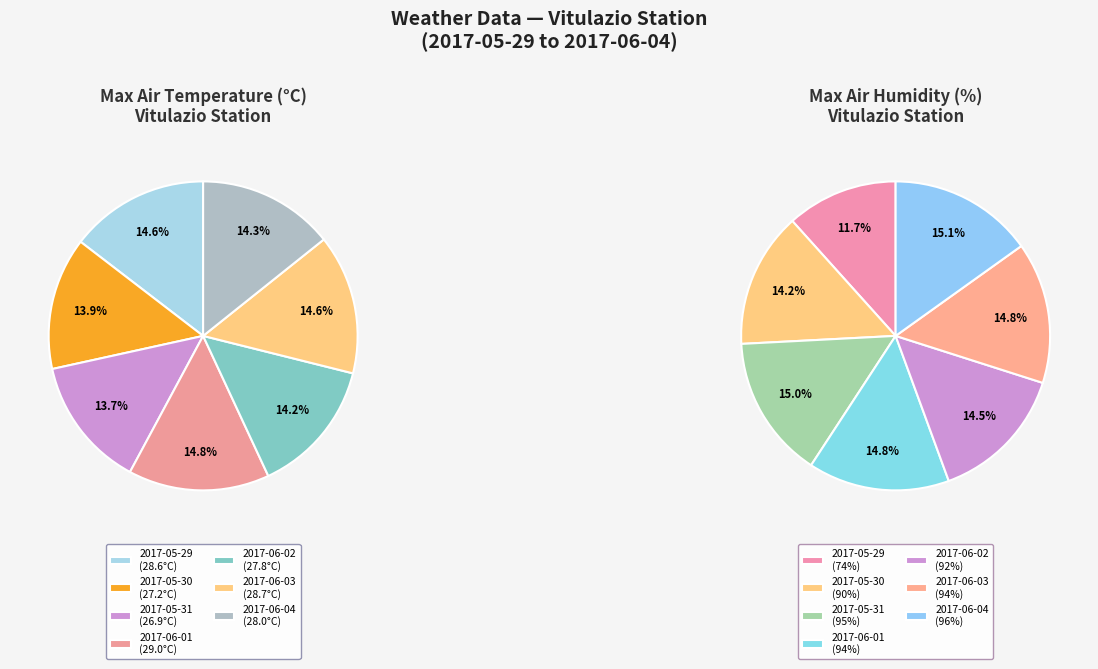

What is the smallest slice in the pie chart?

2017-05-31